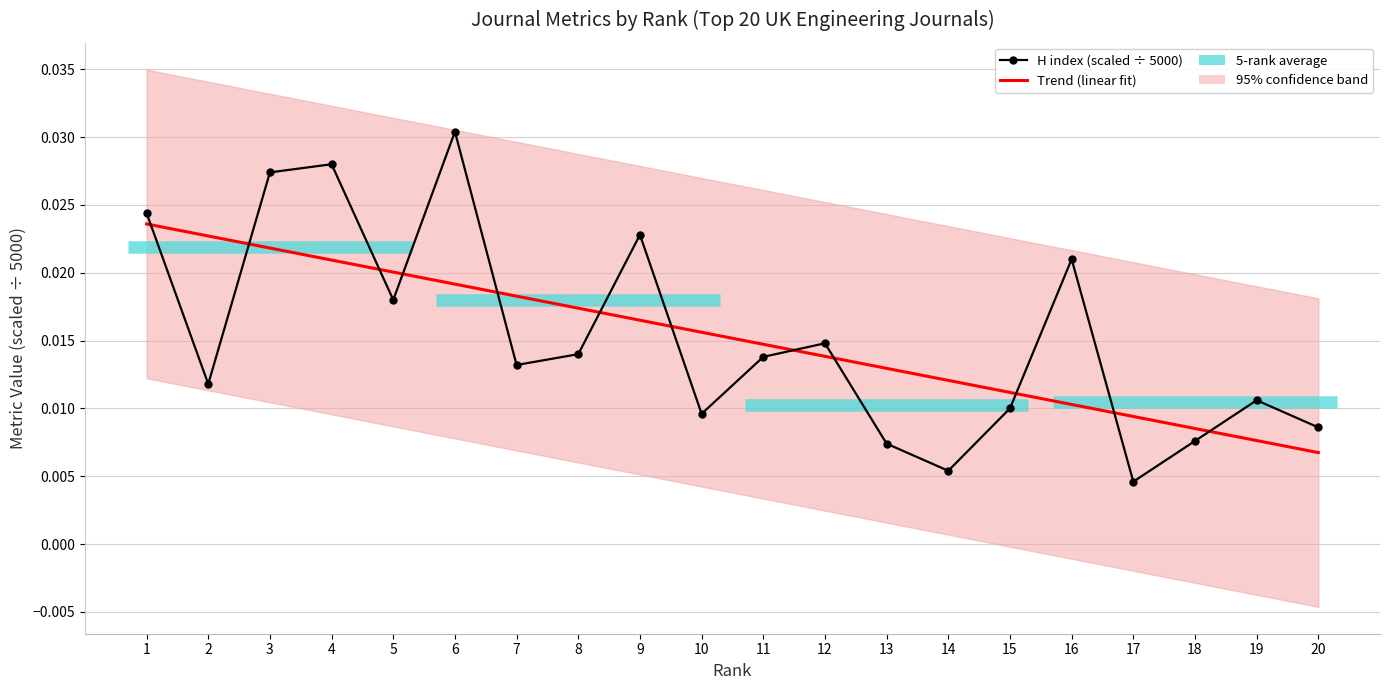

Between 2 and 18, which series saw the biggest shift?

Trend (linear fit)